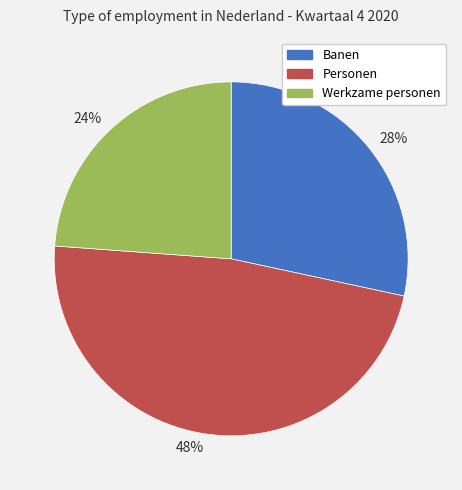

The 24% slice represents 18% of the pie. True or false?

False